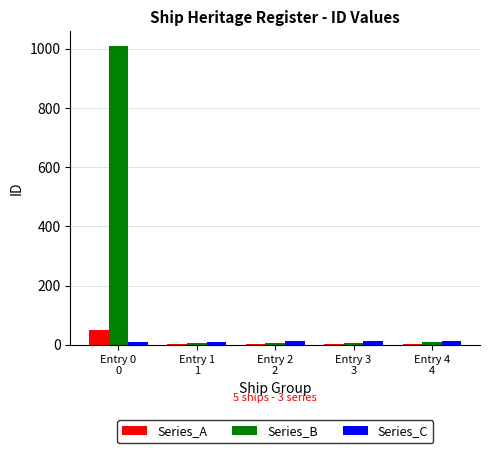

What is the greatest value displayed?

1009